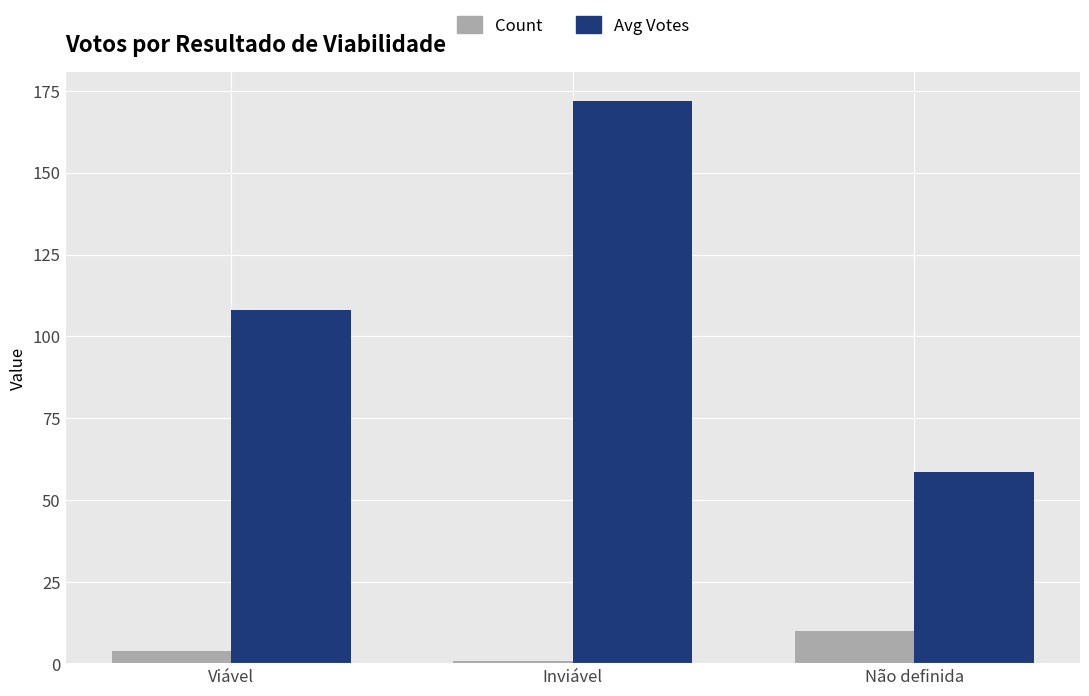

How many groups of bars are there?

3